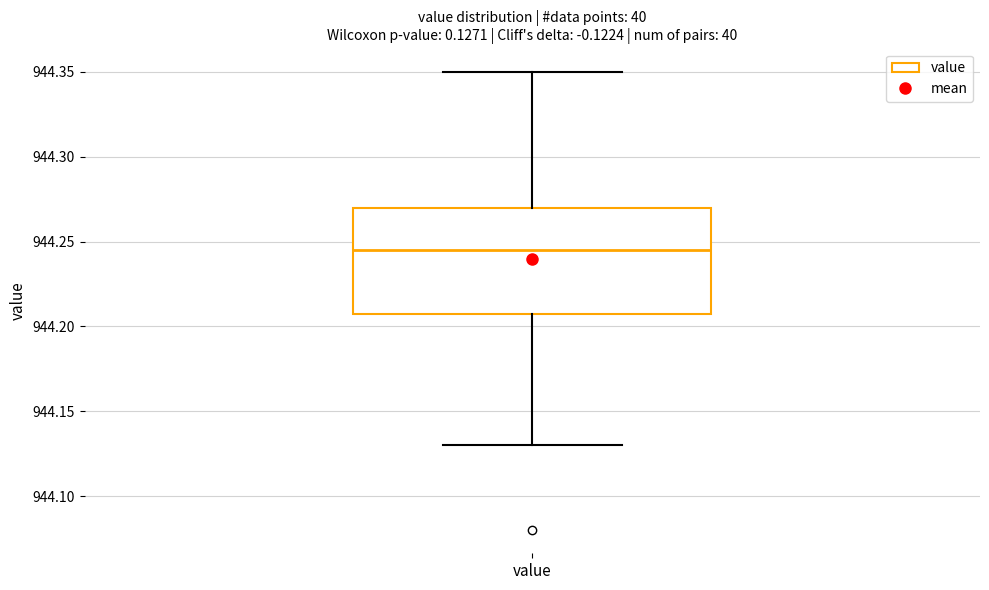

Where is the upper edge of the box for value on the y-axis? The values are not printed on the chart, so give them approximately, as read against the axis.

944.270